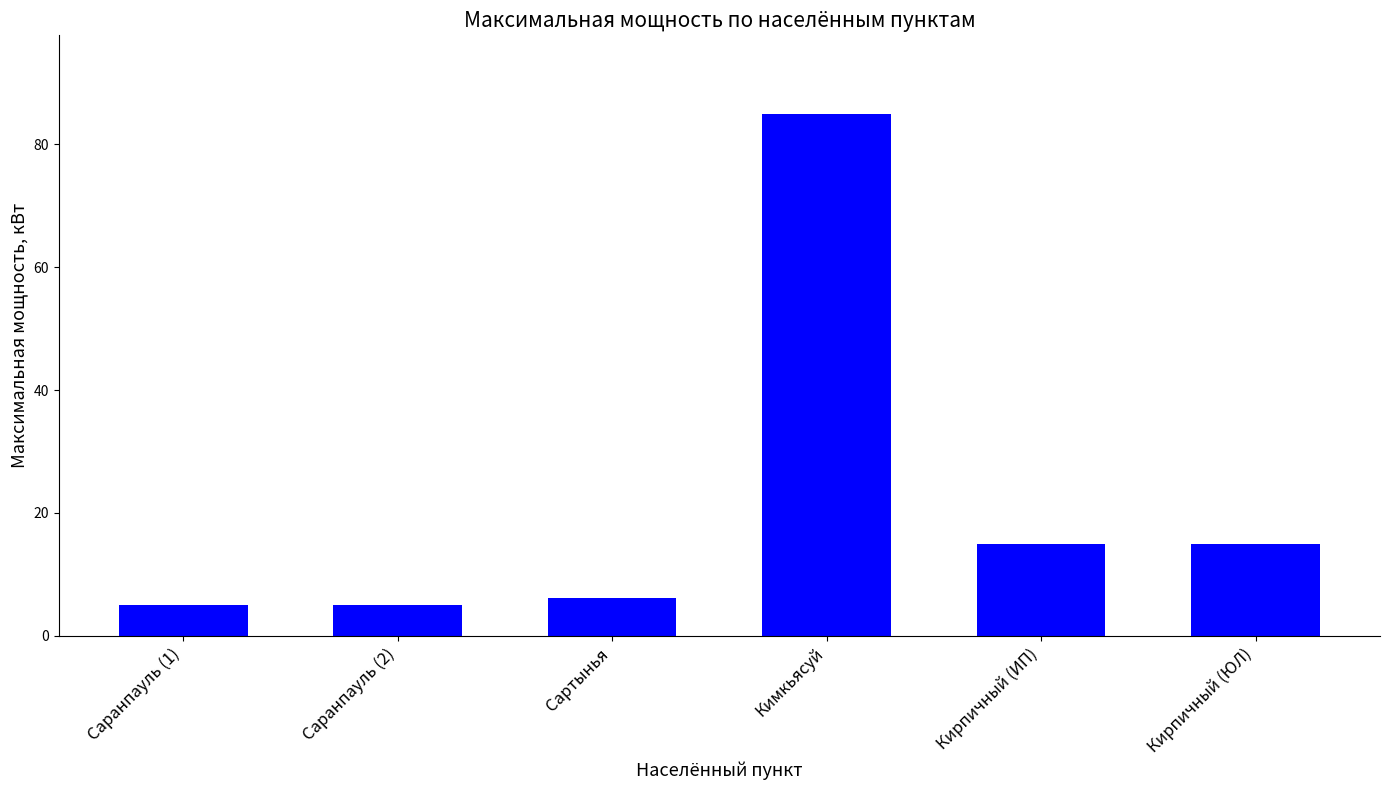

The value at Сартынья is 3.1. True or false?

False